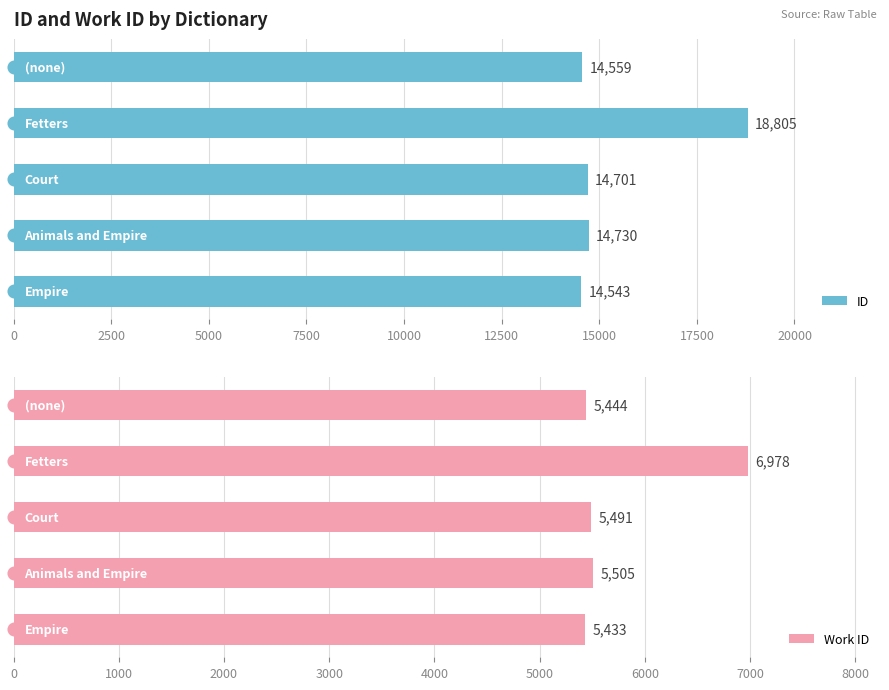

Which series reaches the maximum Y coordinate?

ID